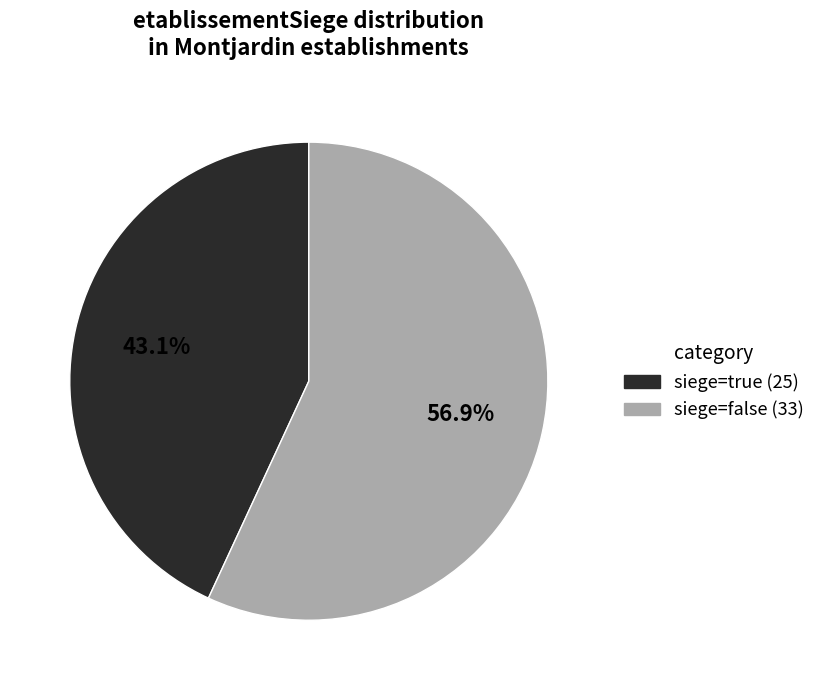

Does any single category account for the majority?

Yes